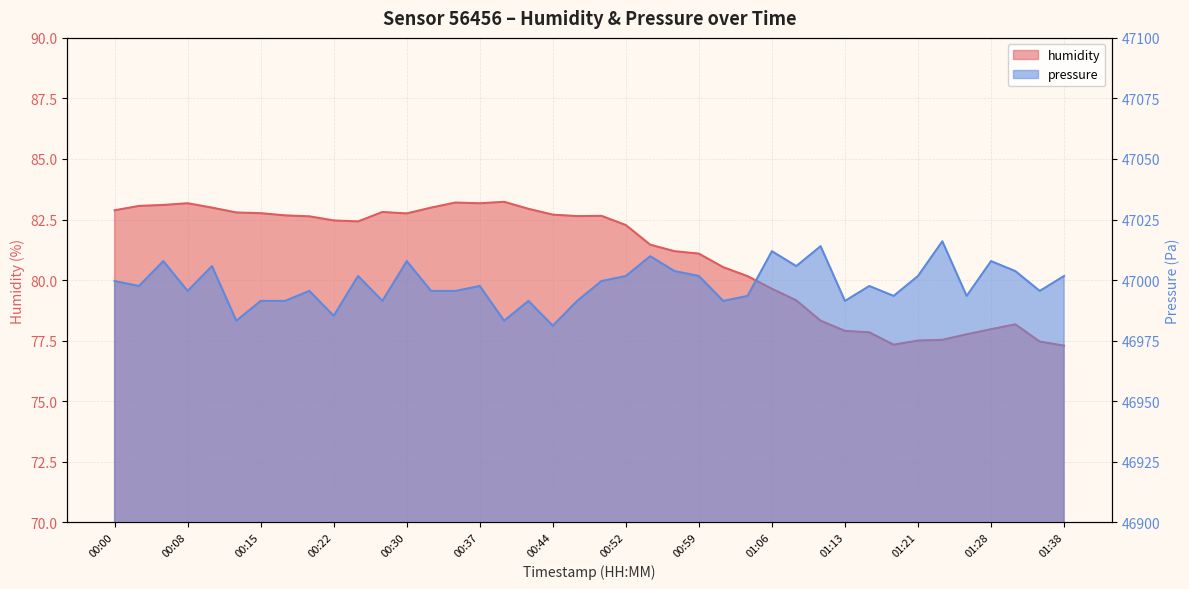

At which category does humidity reach its first local peak?

00:08